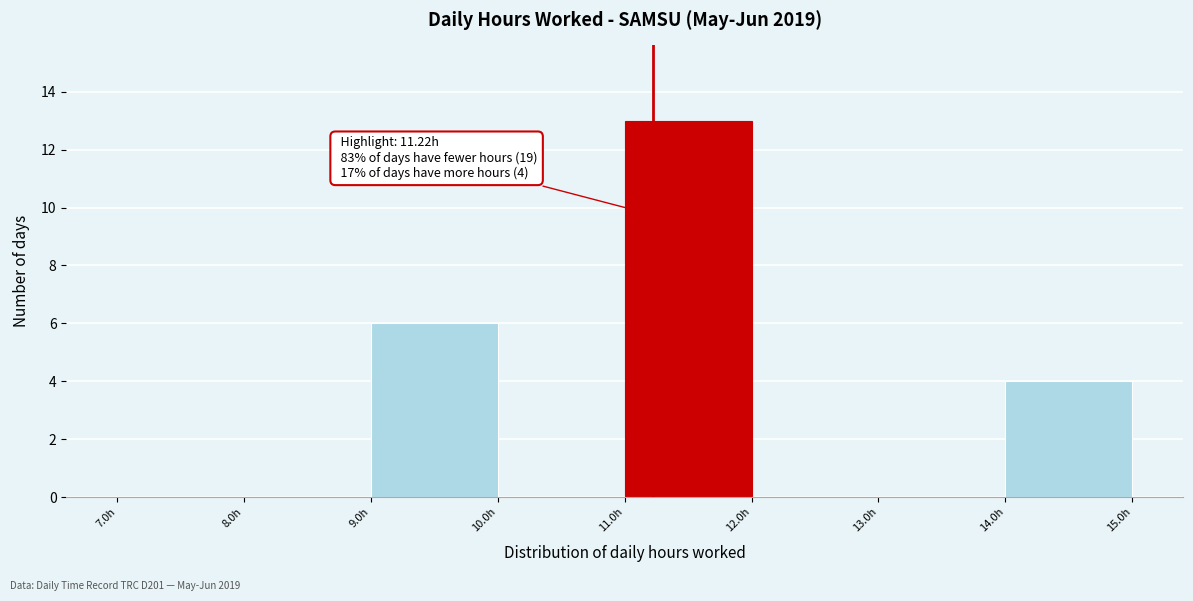

Over which range of the x-axis is the bar tallest?

11 to 12